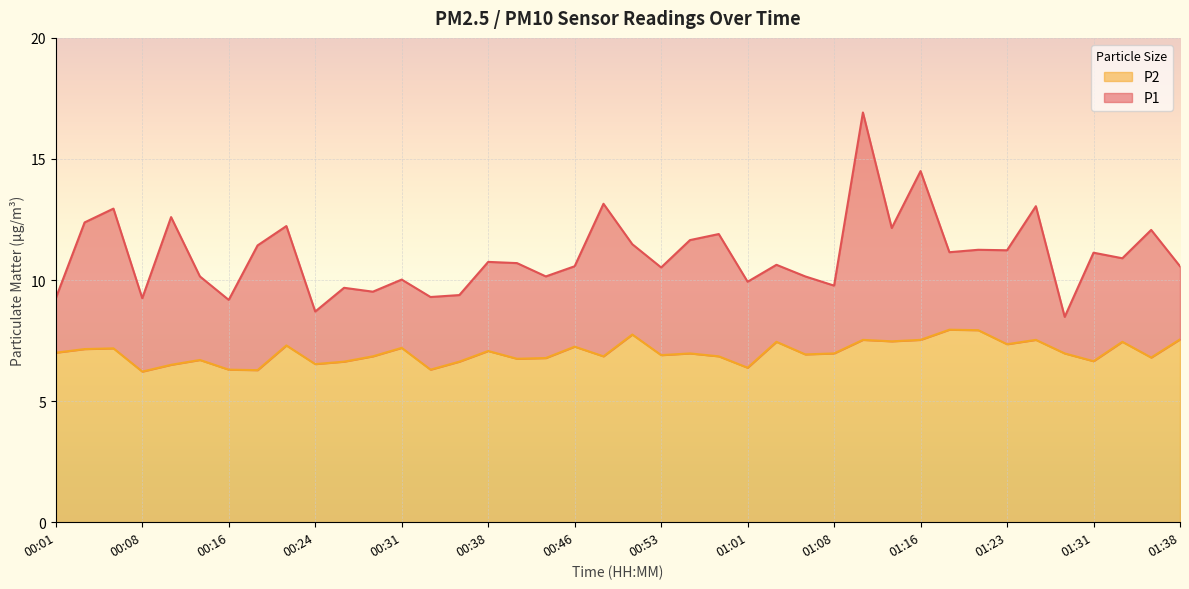

At which label is P1 closest to 12?

01:36